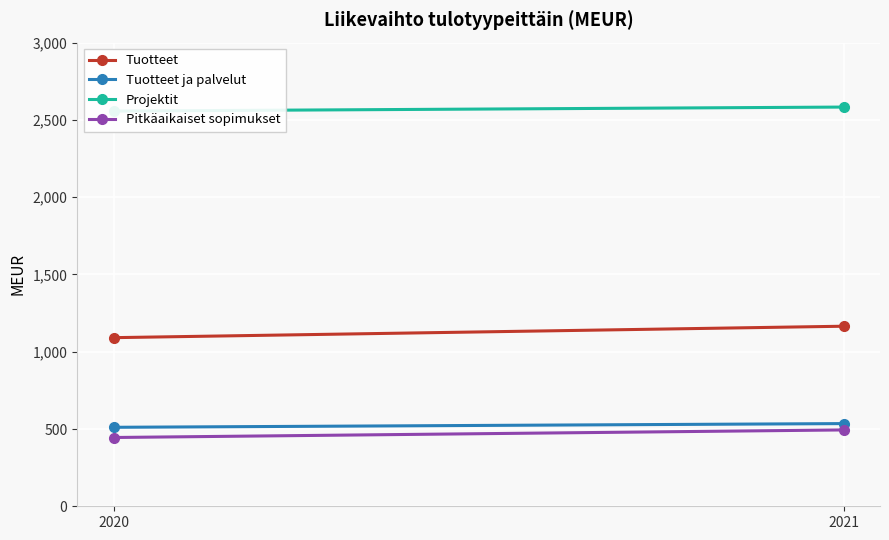

List the series in order of their peak value, highest first.

Projektit, Tuotteet, Tuotteet ja palvelut, Pitkäaikaiset sopimukset